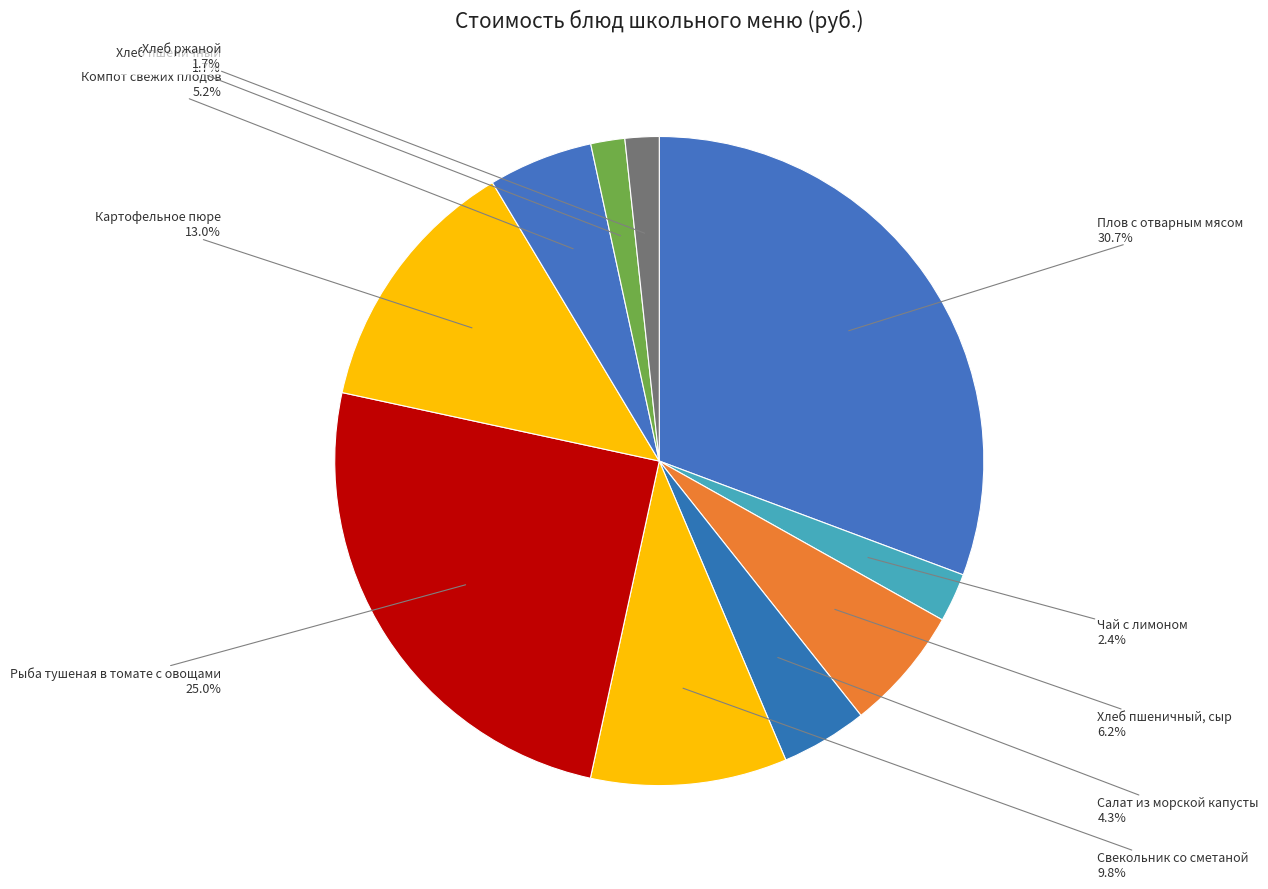

How many segments does this pie chart have?

10